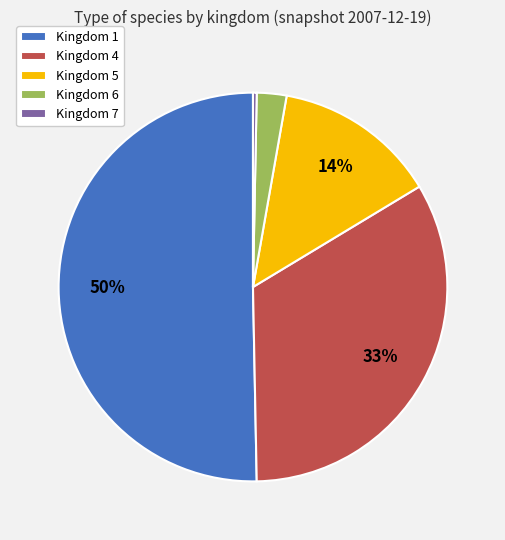

Which has a higher value, Kingdom 4 or Kingdom 7?

Kingdom 4